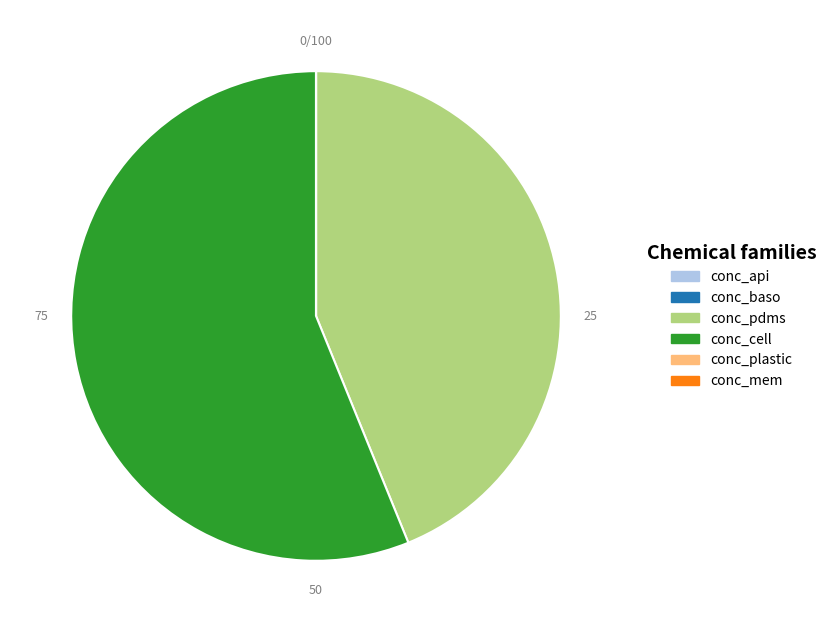

The conc_pdms slice represents 37% of the pie. True or false?

False